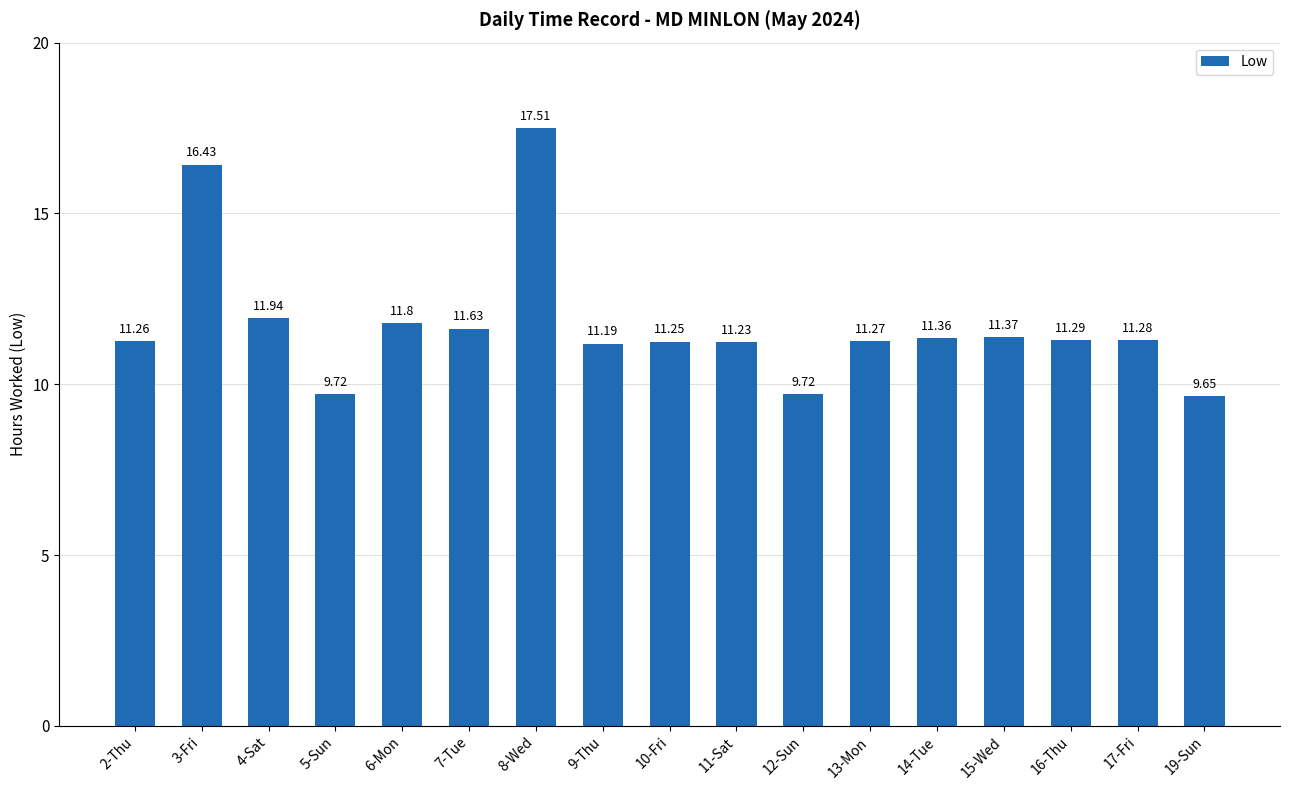

What is the sum of all values?

199.9